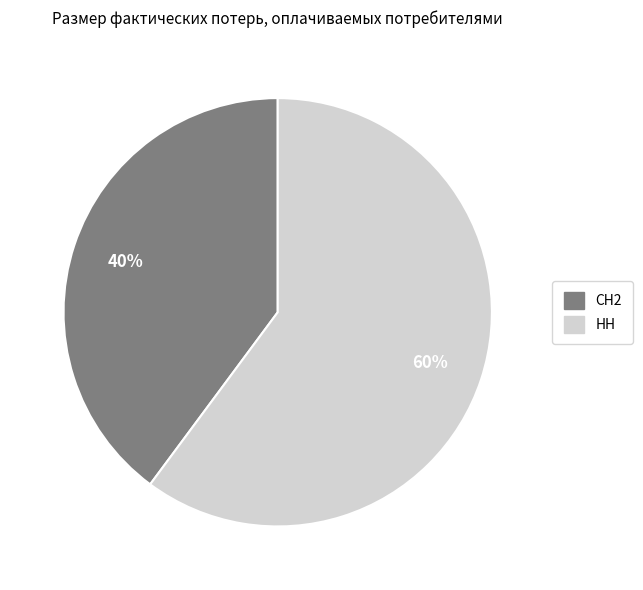

What is the smallest slice in the pie chart?

СН2